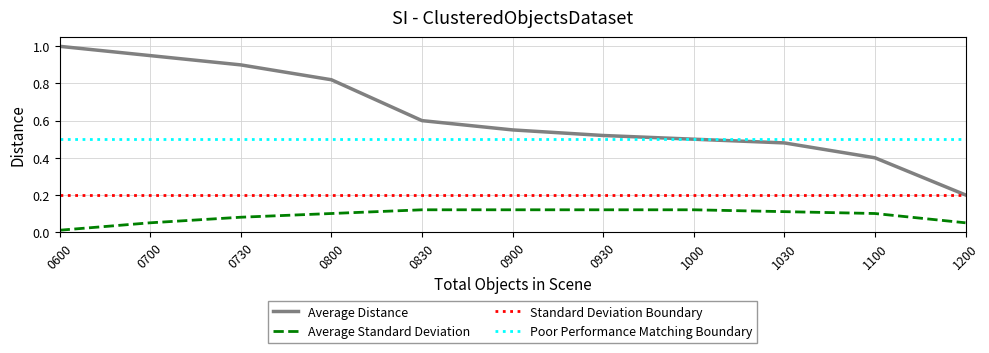

The value of Standard Deviation Boundary at 0700 is 0.3. True or false?

False